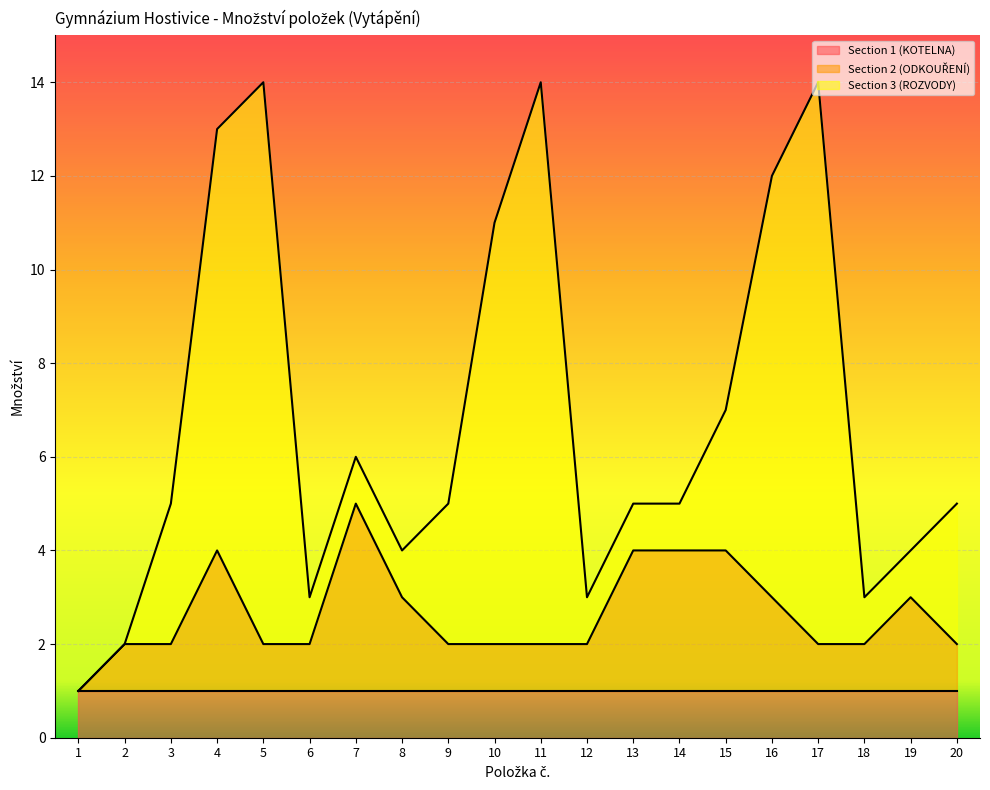

True or false: Section 2 (ODKOUŘENÍ) and Section 1 (KOTELNA) intersect in this chart.

False